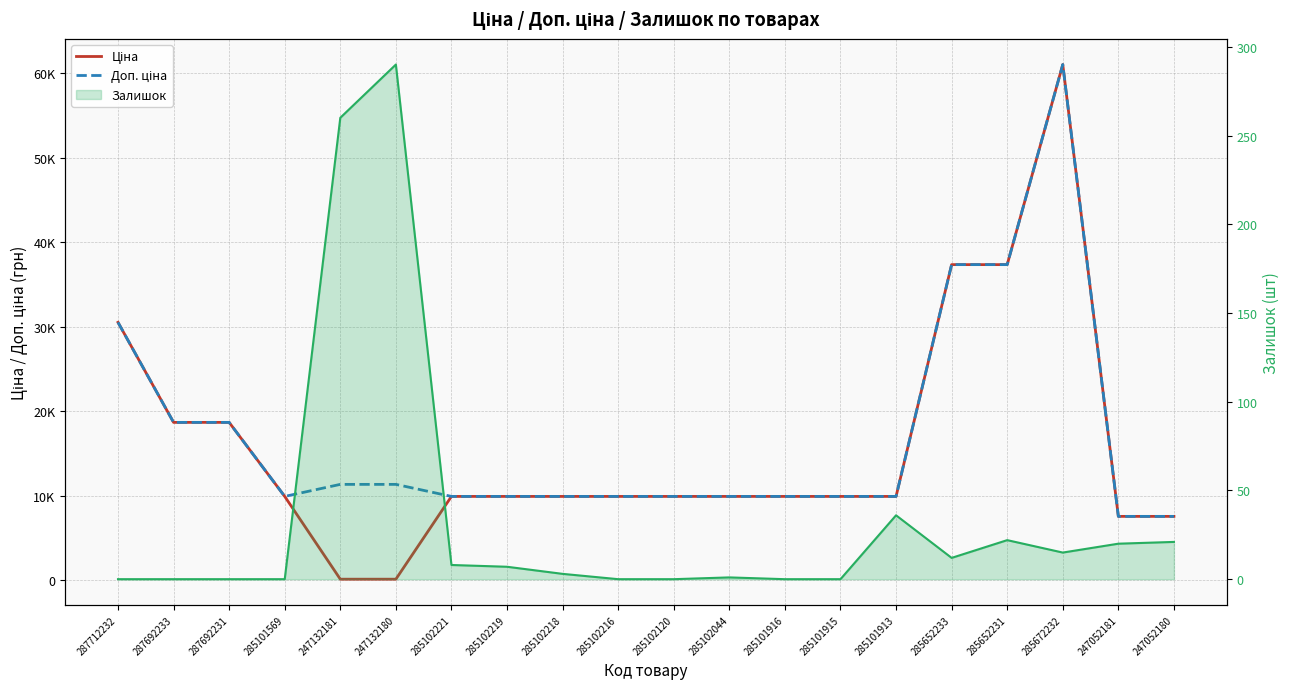

In Ціна, how many points are higher than both neighbors (excluding endpoints)?

1